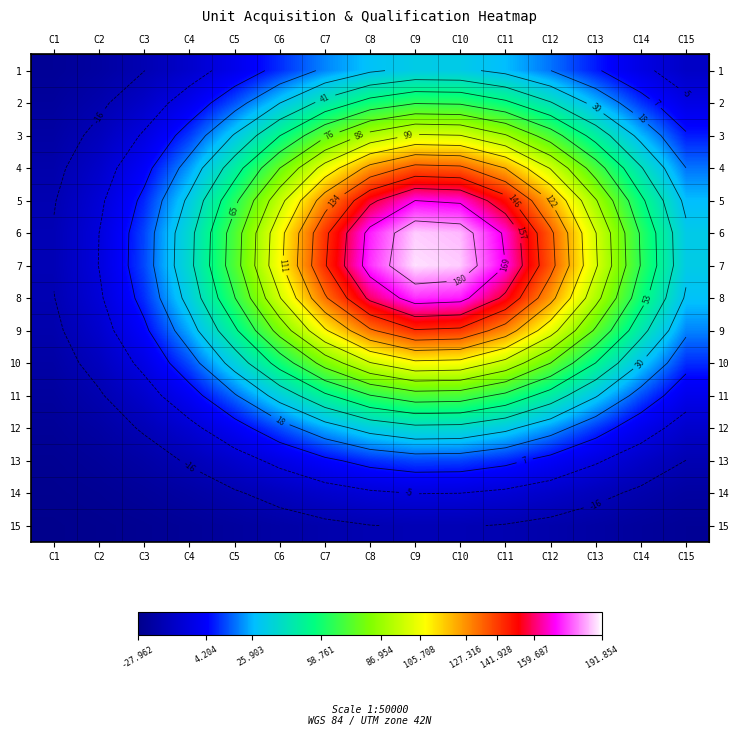

What is the approximate value of row_1 at C13?

26.6